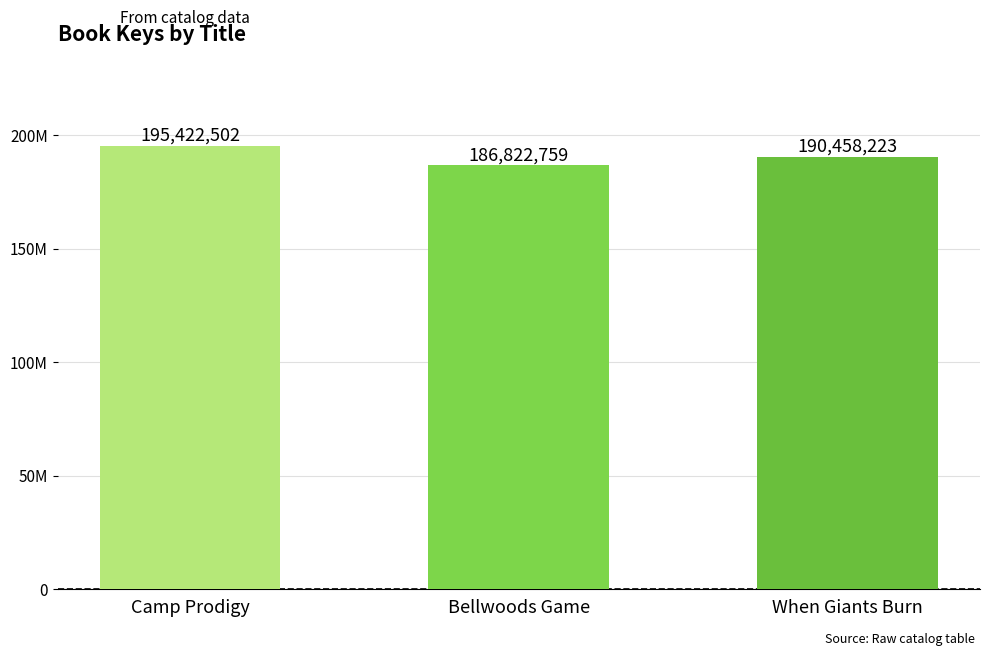

What is the label of the 2nd bar from the left?

Bellwoods Game